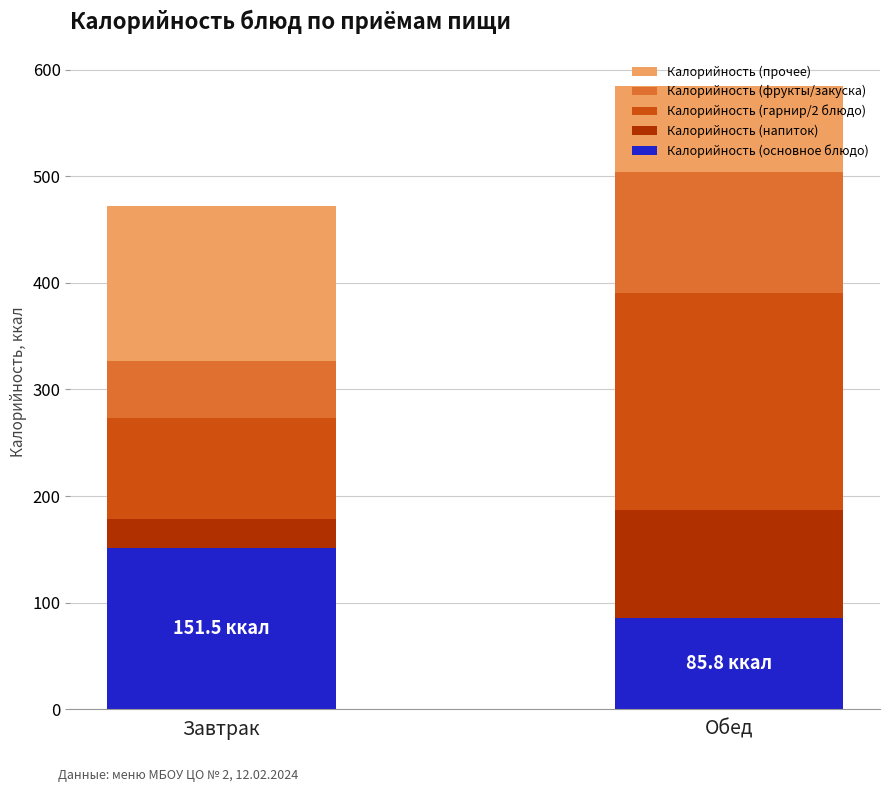

What is the sum of the Калорийность (основное блюдо) values at Обед and Завтрак?

237.3